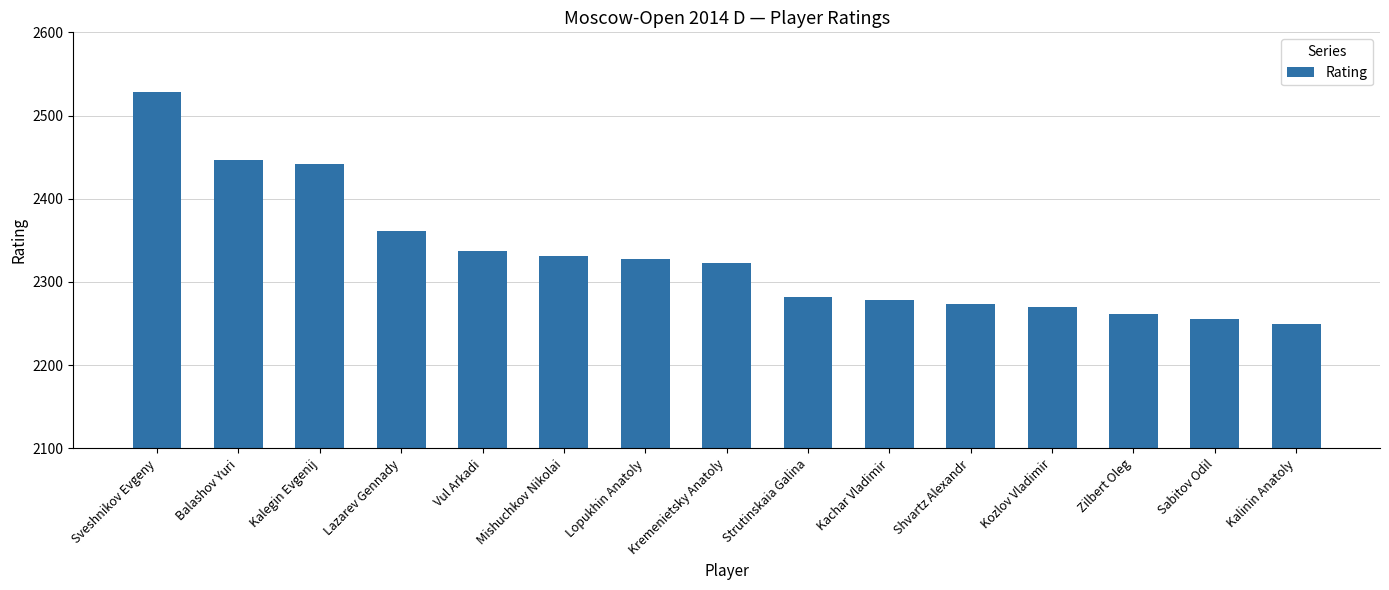

Approximately how many times larger is the value at Zilbert Oleg compared to Shvartz Alexandr?

1.0